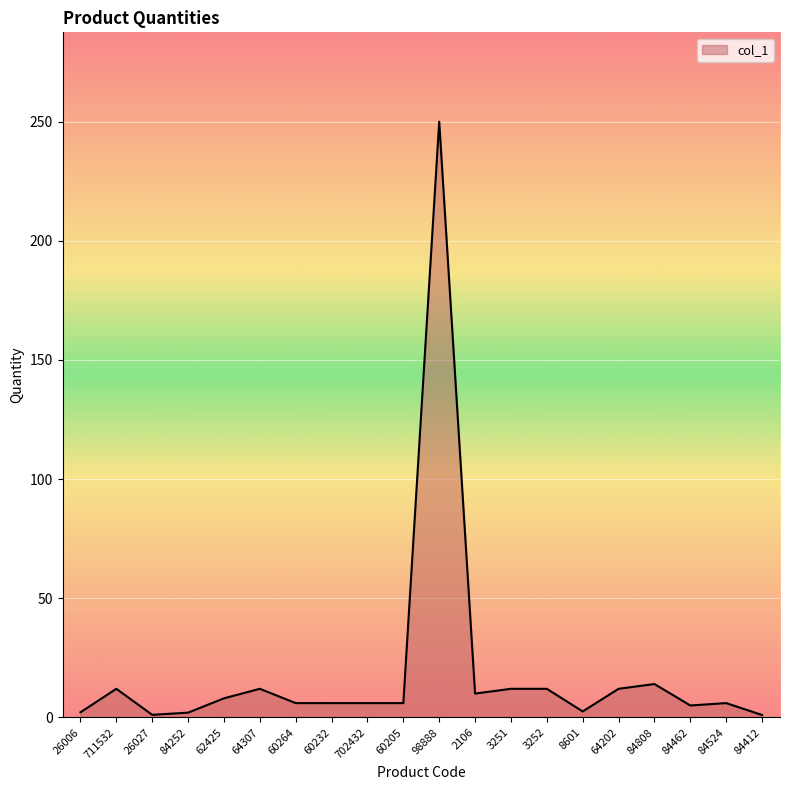

How many series are shown in this chart?

1